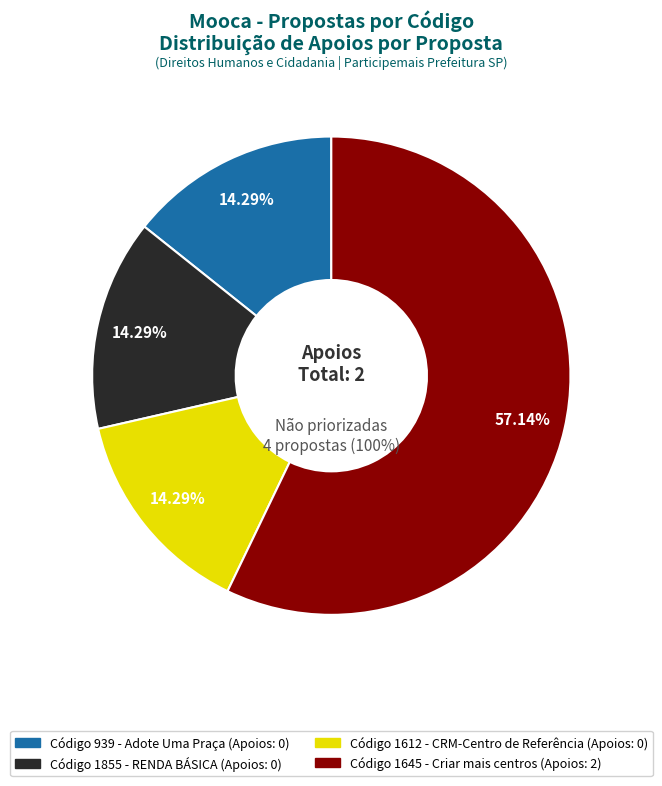

Is it true that 1645 is 88% of the pie?

False